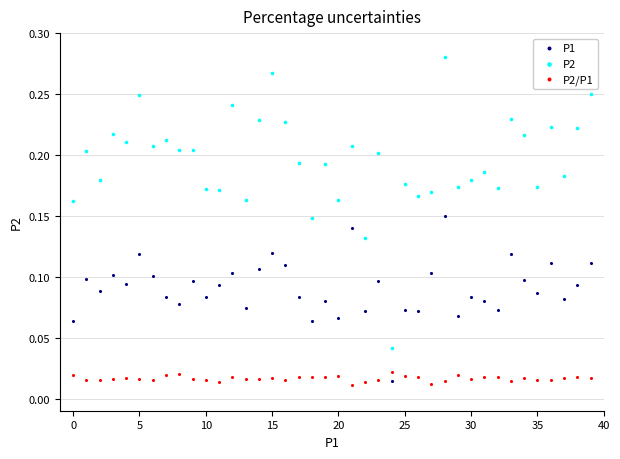

Which series has the largest Y range (max minus min)?

P2